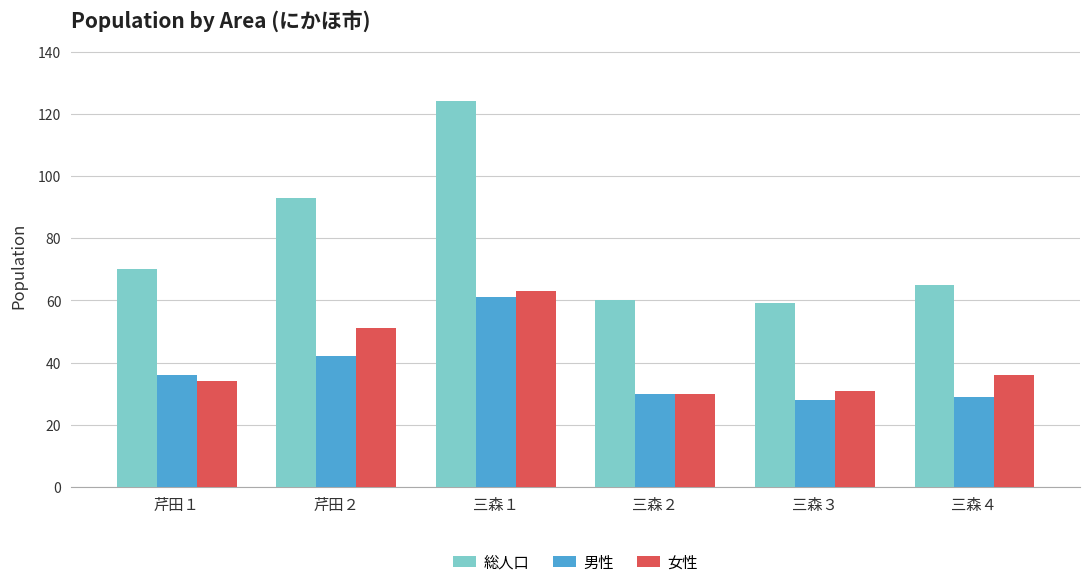

Which series has the largest range (max minus min)?

総人口